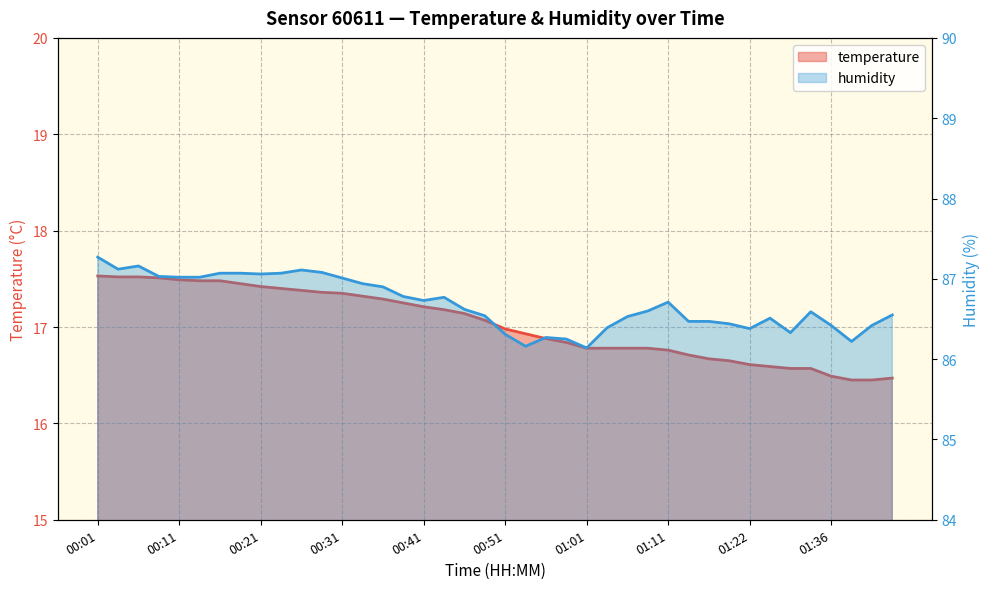

Rank the series at 00:33 from lowest to highest value.

temperature, humidity